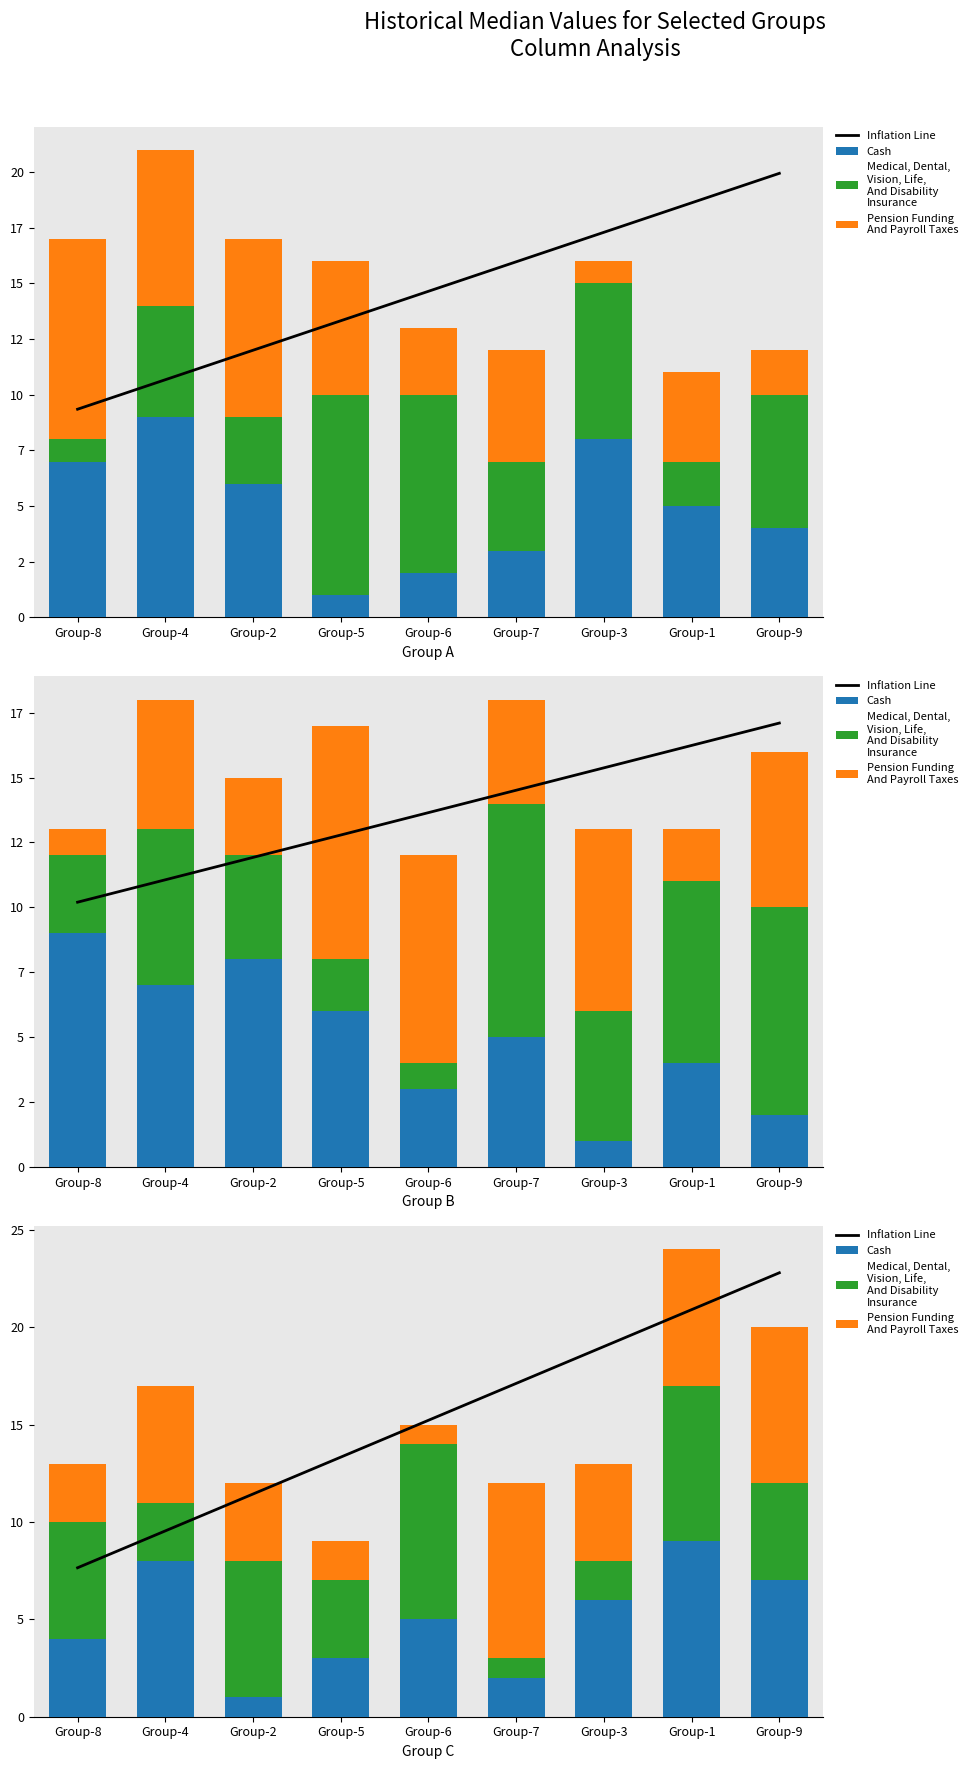

At which category is the sum across all series the highest?

Group-1